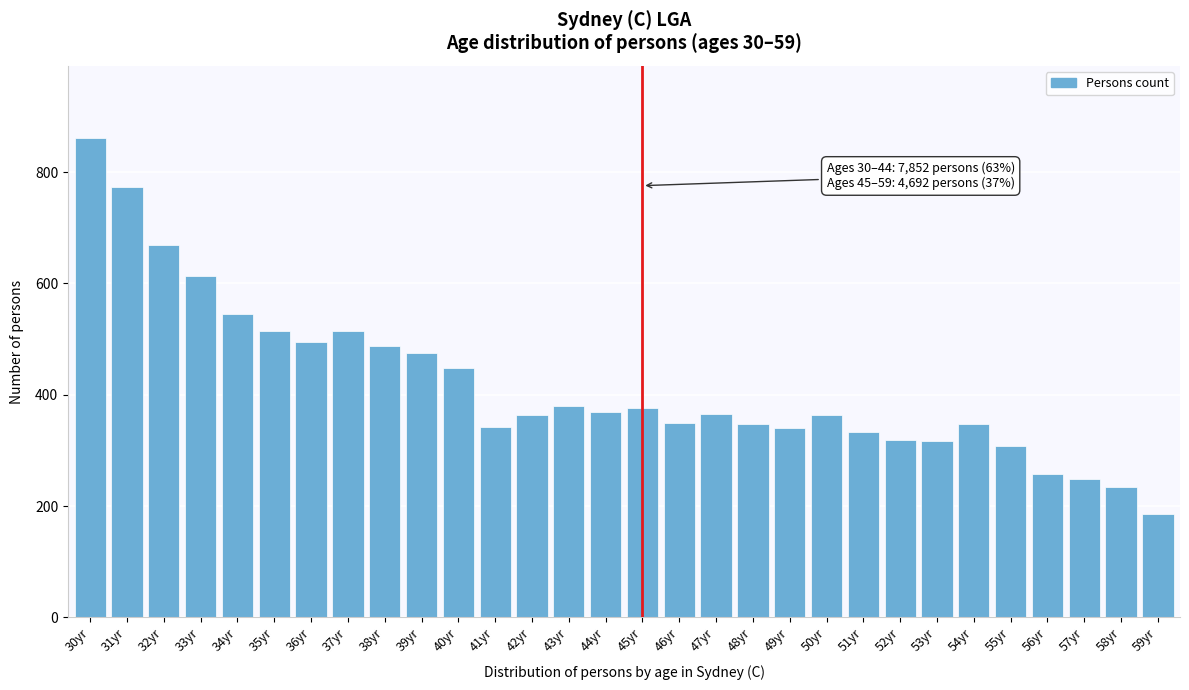

What position from the right is 30yr?

30